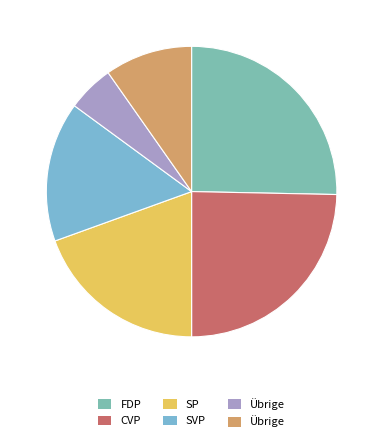

How many segments does this pie chart have?

6